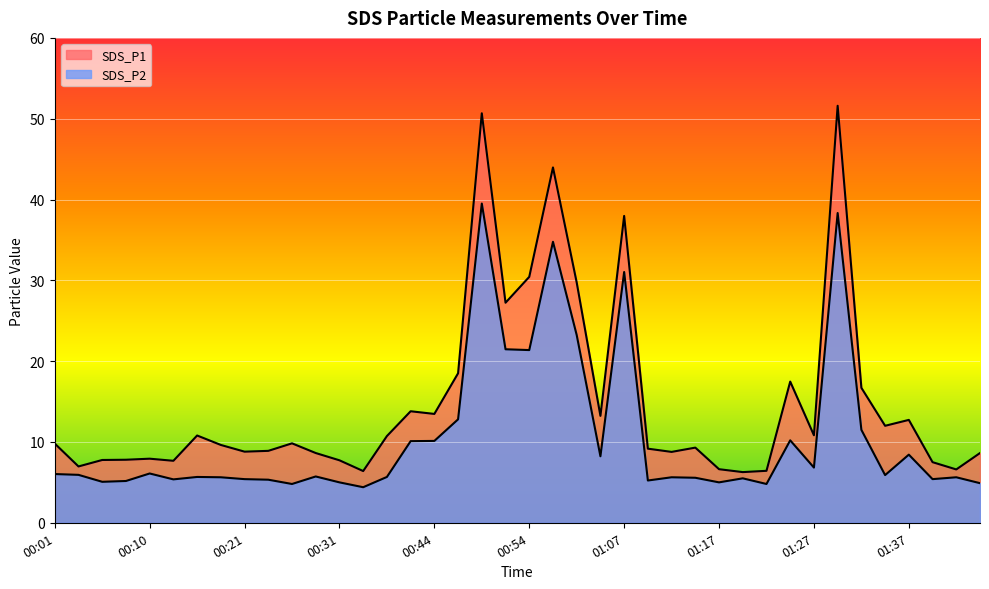

How many values in the SDS_P1 series exceed 9?

23